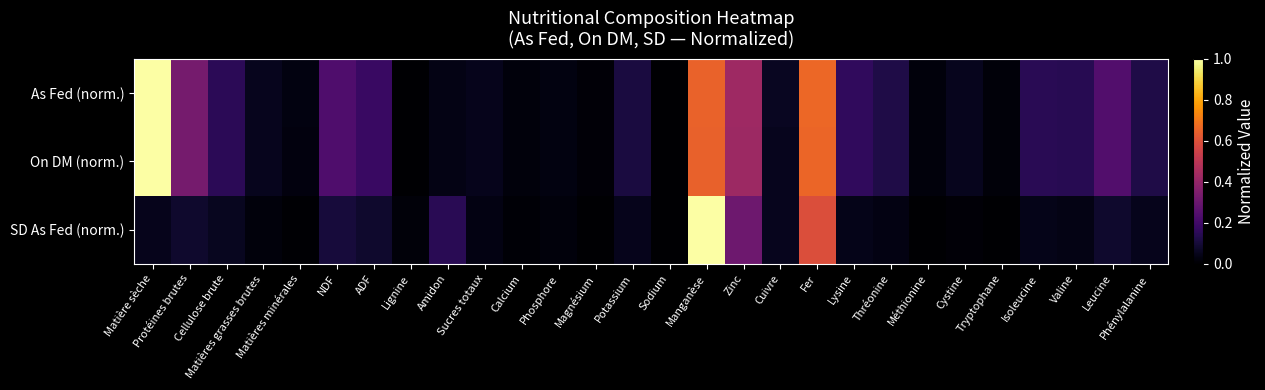

Reading right to left, transcribe all the data shown in this chart.

As Fed (norm.): Phénylalanine=0.1	Leucine=0.2	Valine=0.1	Isoleucine=0.1	Tryptophane=0.0	Cystine=0.1	Méthionine=0.0	Thréonine=0.1	Lysine=0.2	Fer=0.7	Cuivre=0.1	Zinc=0.4	Manganèse=0.7	Sodium=0.0	Potassium=0.1	Magnésium=0.0	Phosphore=0.0	Calcium=0.0	Sucres totaux=0.0	Amidon=0.0	Lignine=0.0	ADF=0.2	NDF=0.2	Matières minérales=0.0	Matières grasses brutes=0.1	Cellulose brute=0.2	Protéines brutes=0.3	Matière sèche=1.0
On DM (norm.): Phénylalanine=0.1	Leucine=0.2	Valine=0.1	Isoleucine=0.1	Tryptophane=0.0	Cystine=0.1	Méthionine=0.0	Thréonine=0.1	Lysine=0.2	Fer=0.7	Cuivre=0.1	Zinc=0.4	Manganèse=0.6	Sodium=0.0	Potassium=0.1	Magnésium=0.0	Phosphore=0.0	Calcium=0.0	Sucres totaux=0.1	Amidon=0.0	Lignine=0.0	ADF=0.2	NDF=0.2	Matières minérales=0.0	Matières grasses brutes=0.1	Cellulose brute=0.2	Protéines brutes=0.3	Matière sèche=1.0
SD As Fed (norm.): Phénylalanine=0.1	Leucine=0.1	Valine=0.0	Isoleucine=0.0	Tryptophane=0.0	Cystine=0.0	Méthionine=0.0	Thréonine=0.0	Lysine=0.0	Fer=0.6	Cuivre=0.1	Zinc=0.3	Manganèse=1.0	Sodium=0.0	Potassium=0.1	Magnésium=0.0	Phosphore=0.0	Calcium=0.0	Sucres totaux=0.0	Amidon=0.1	Lignine=0.0	ADF=0.1	NDF=0.1	Matières minérales=0.0	Matières grasses brutes=0.0	Cellulose brute=0.1	Protéines brutes=0.1	Matière sèche=0.1